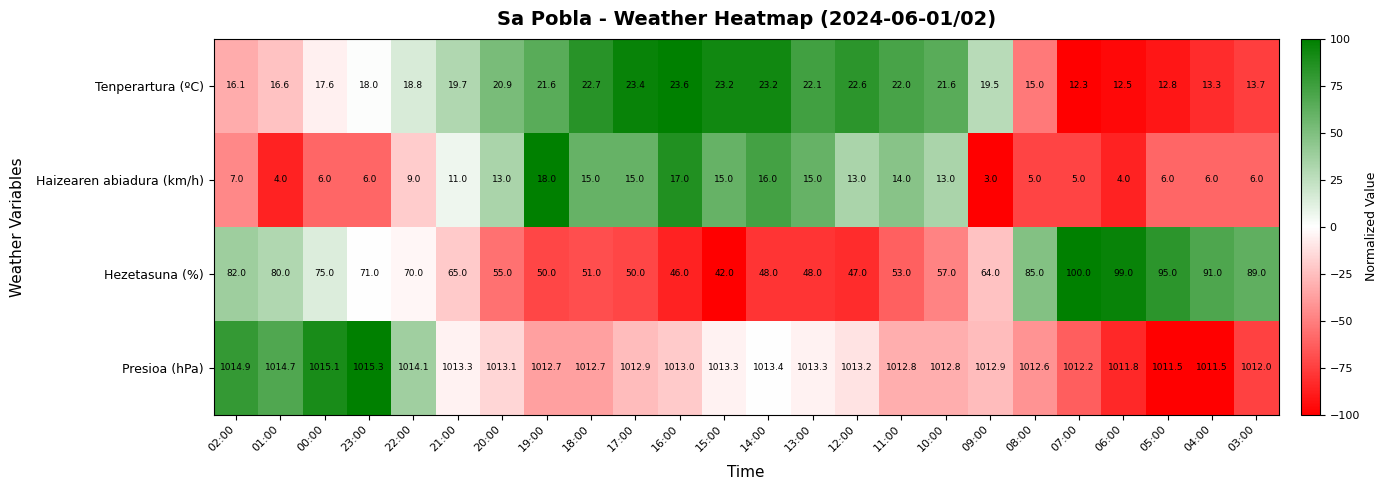

Is it true that Tenperartura (ºC) equals 3.0 at 06:00?

False